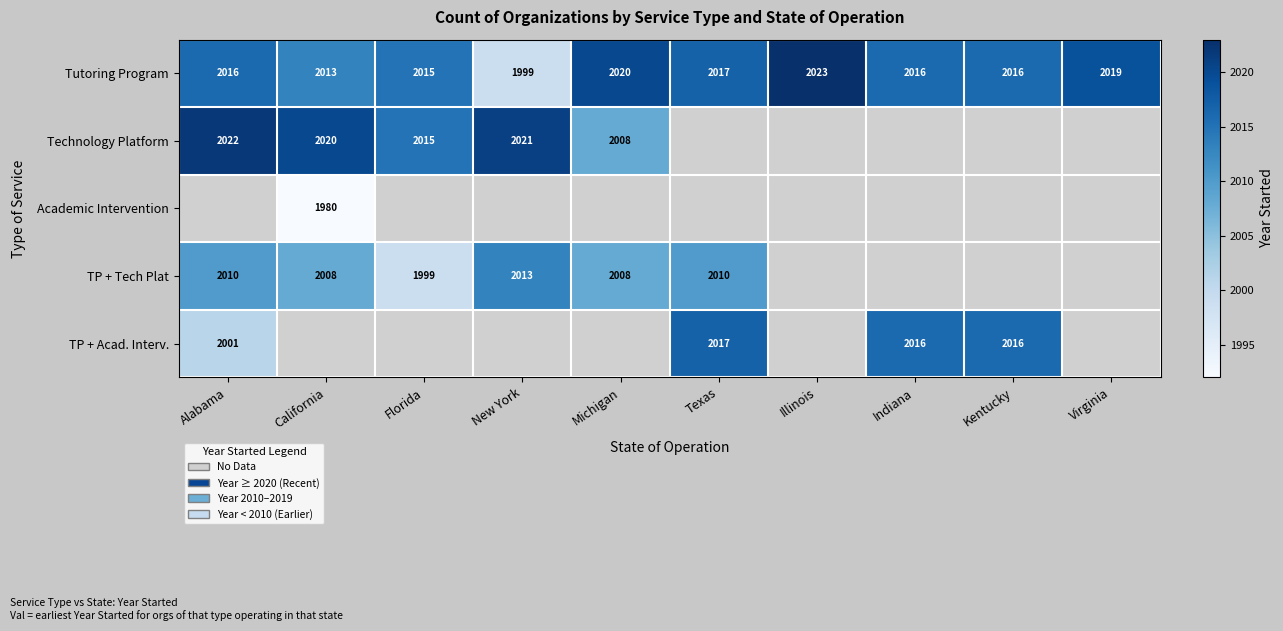

What is the sum of all Tutoring Program values?

20154